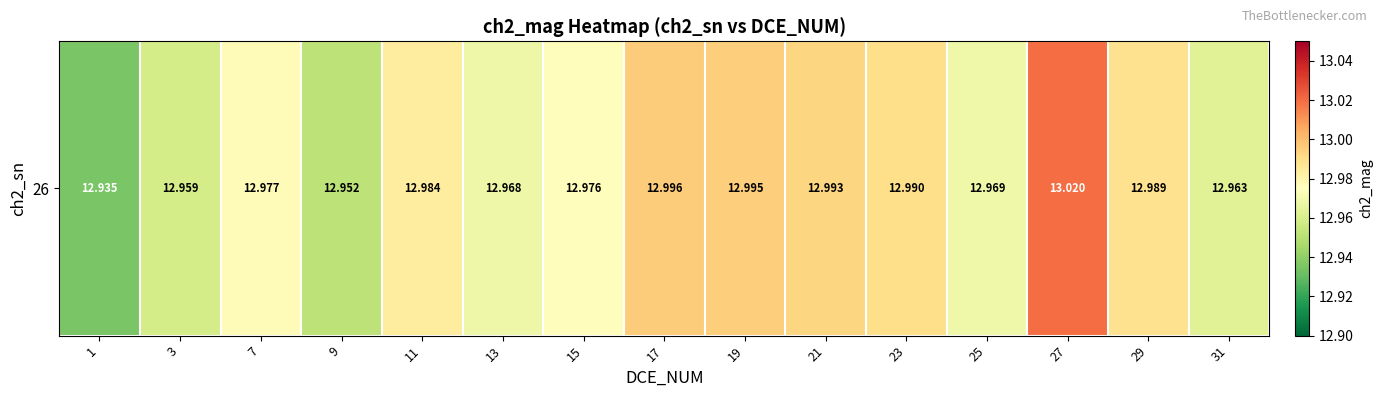

What is the greatest value displayed?

13.0